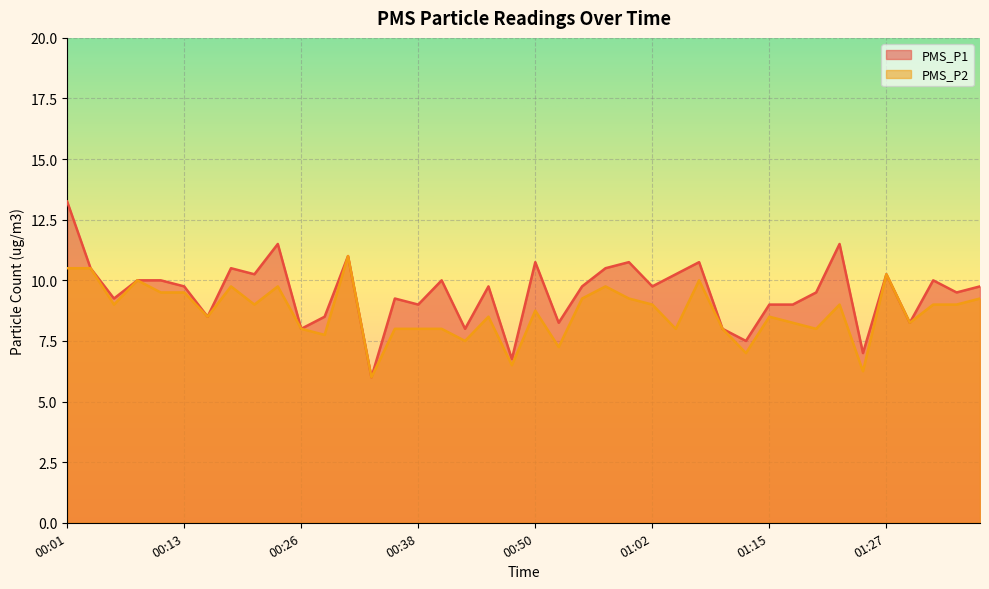

Reading left to right, extract all data points from this chart.

PMS_P1: 13.2	10.5	9.2	10.0	10.0	9.8	8.5	10.5	10.2	11.5	8.0	8.5	11.0	6.0	9.2	9.0	10.0	8.0	9.8	6.8	10.8	8.2	9.8	10.5	10.8	9.8	10.2	10.8	8.0	7.5	9.0	9.0	9.5	11.5	7.0	10.2	8.2	10.0	9.5	9.8
PMS_P2: 10.5	10.5	9.0	10.0	9.5	9.5	8.5	9.8	9.0	9.8	8.0	7.8	11.0	6.0	8.0	8.0	8.0	7.5	8.5	6.5	8.8	7.2	9.2	9.8	9.2	9.0	8.0	10.0	8.0	7.0	8.5	8.2	8.0	9.0	6.2	10.2	8.2	9.0	9.0	9.2